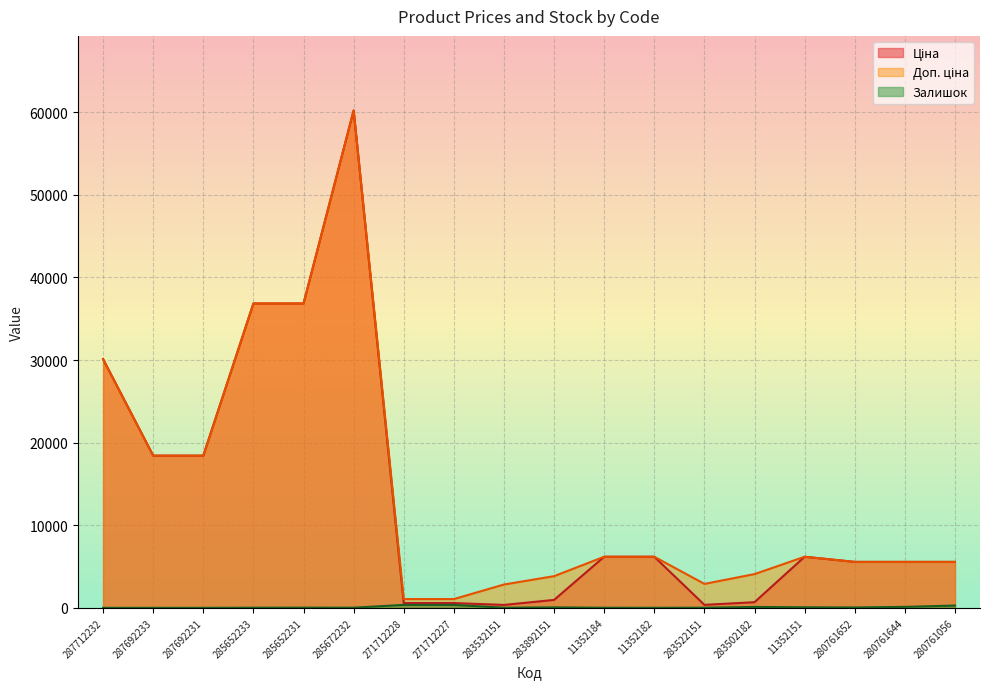

What are all the series names shown in the legend?

Ціна, Доп. ціна, Залишок